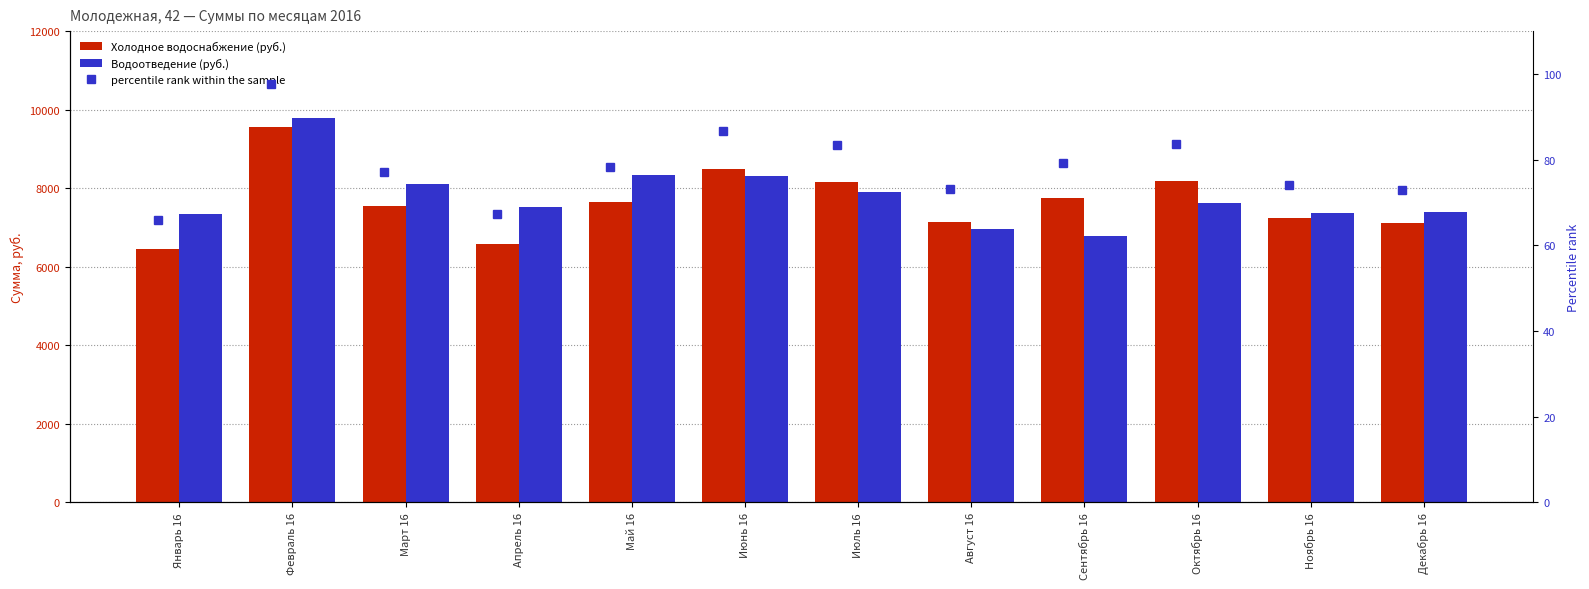

What value does the Холодное водоснабжение (руб.) series have at Ноябрь 16?

7241.0